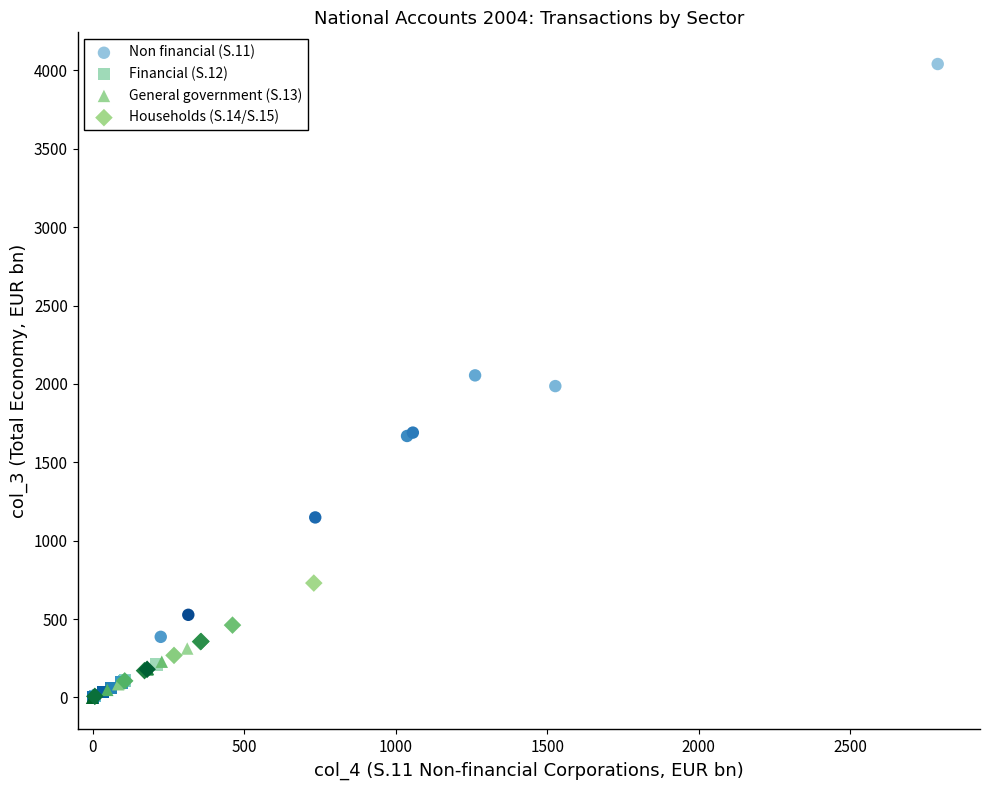

Which series has the largest Y range (max minus min)?

Non financial (S.11)